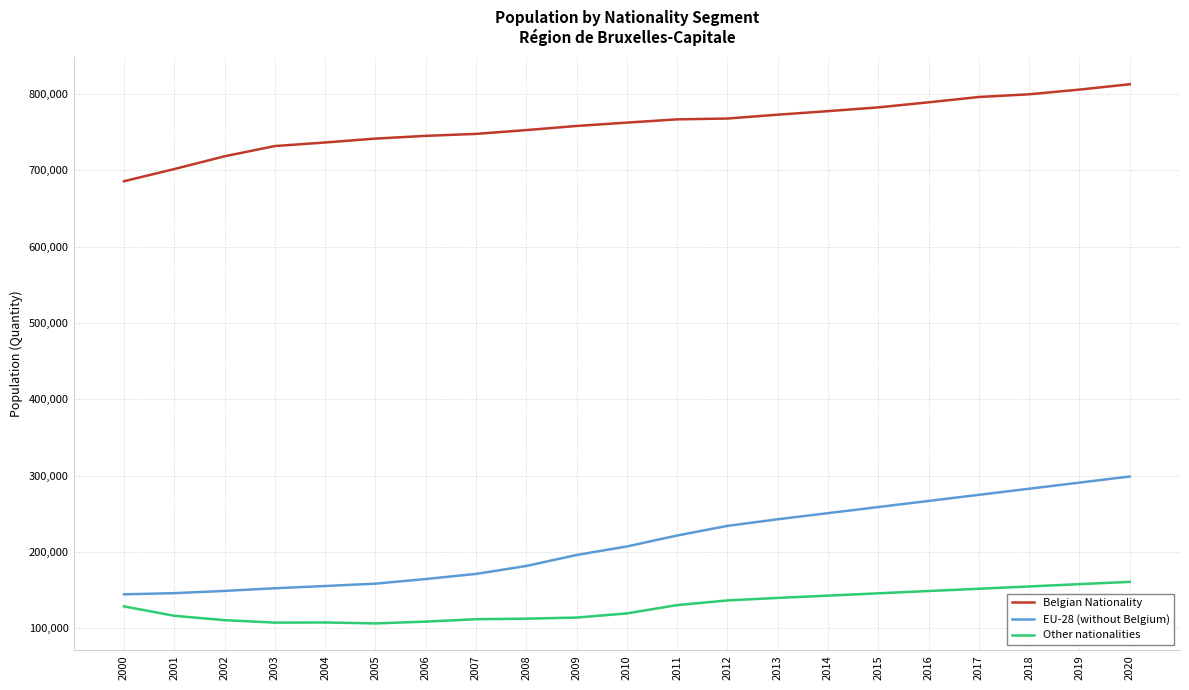

The EU-28 (without Belgium) series shows 291173 at 2008. True or false?

False